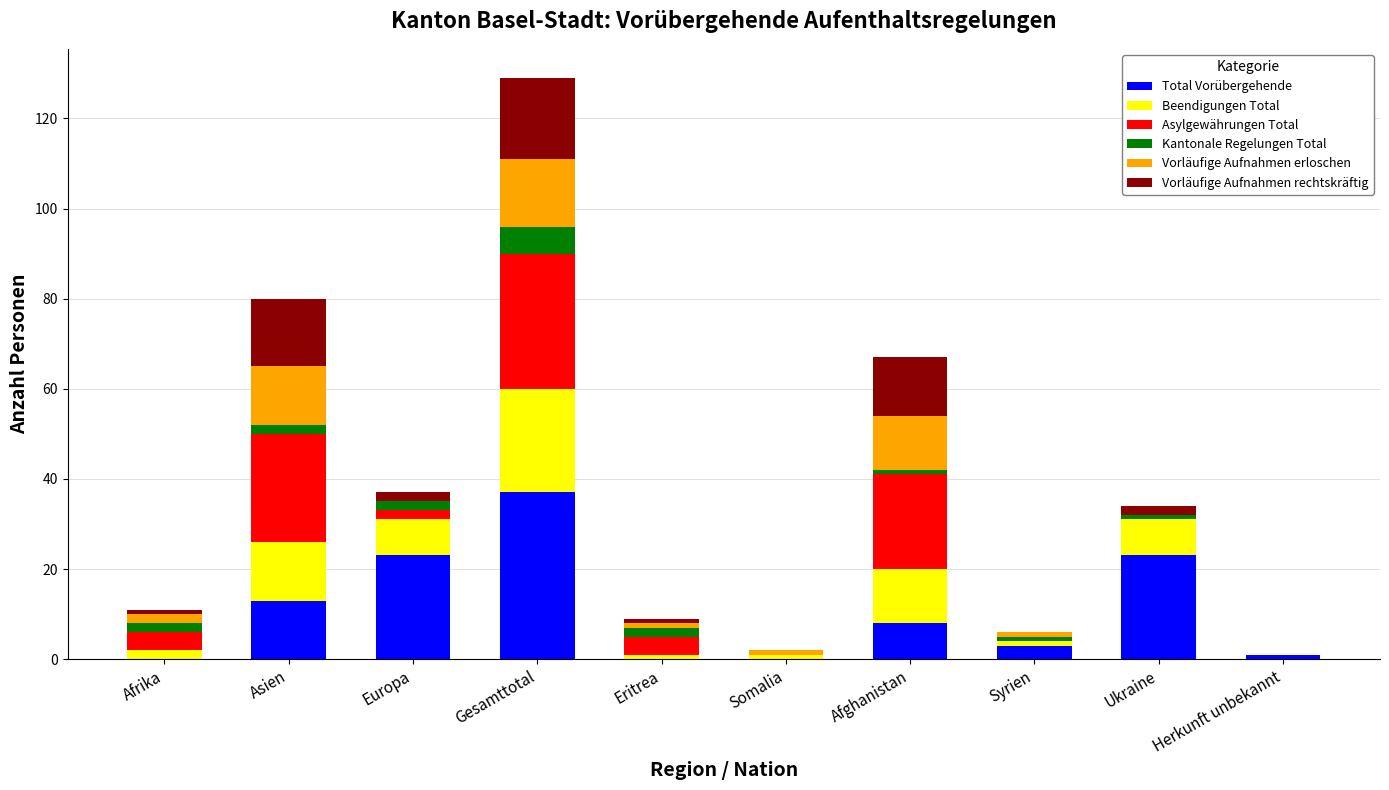

Which category has the highest value in the Total Vorübergehende series?

Gesamttotal